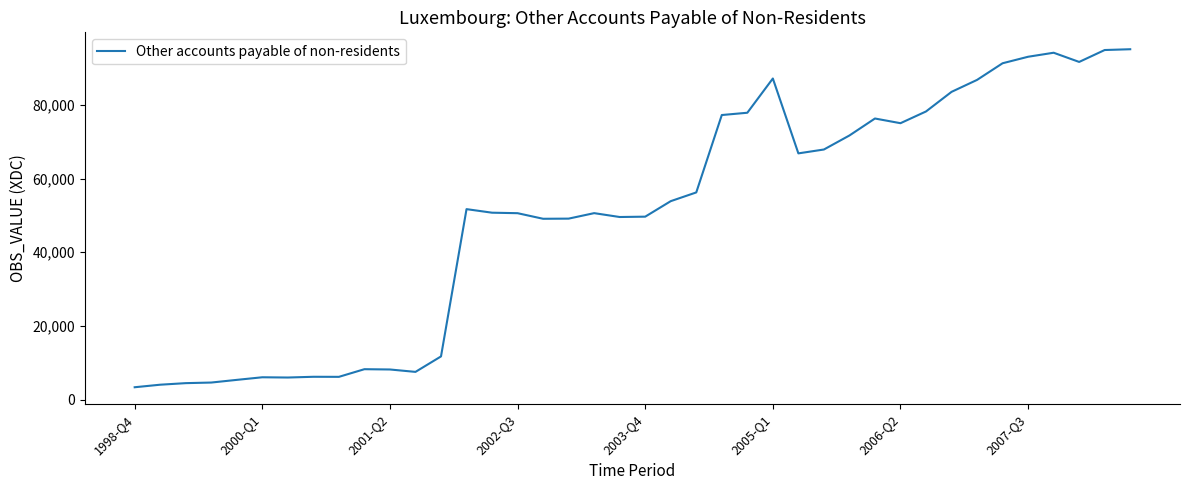

What is the smallest value displayed?

3371.7